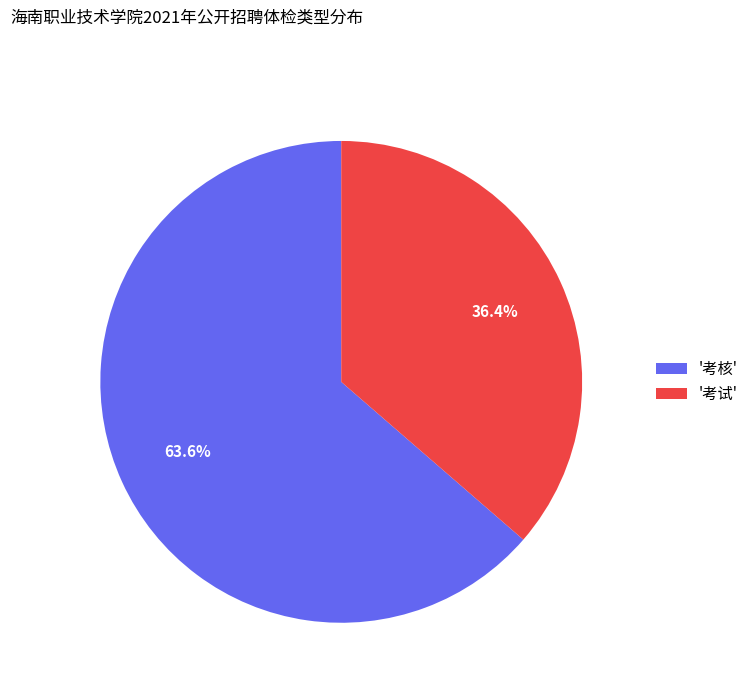

Which category has the smallest portion of the pie?

'考试'